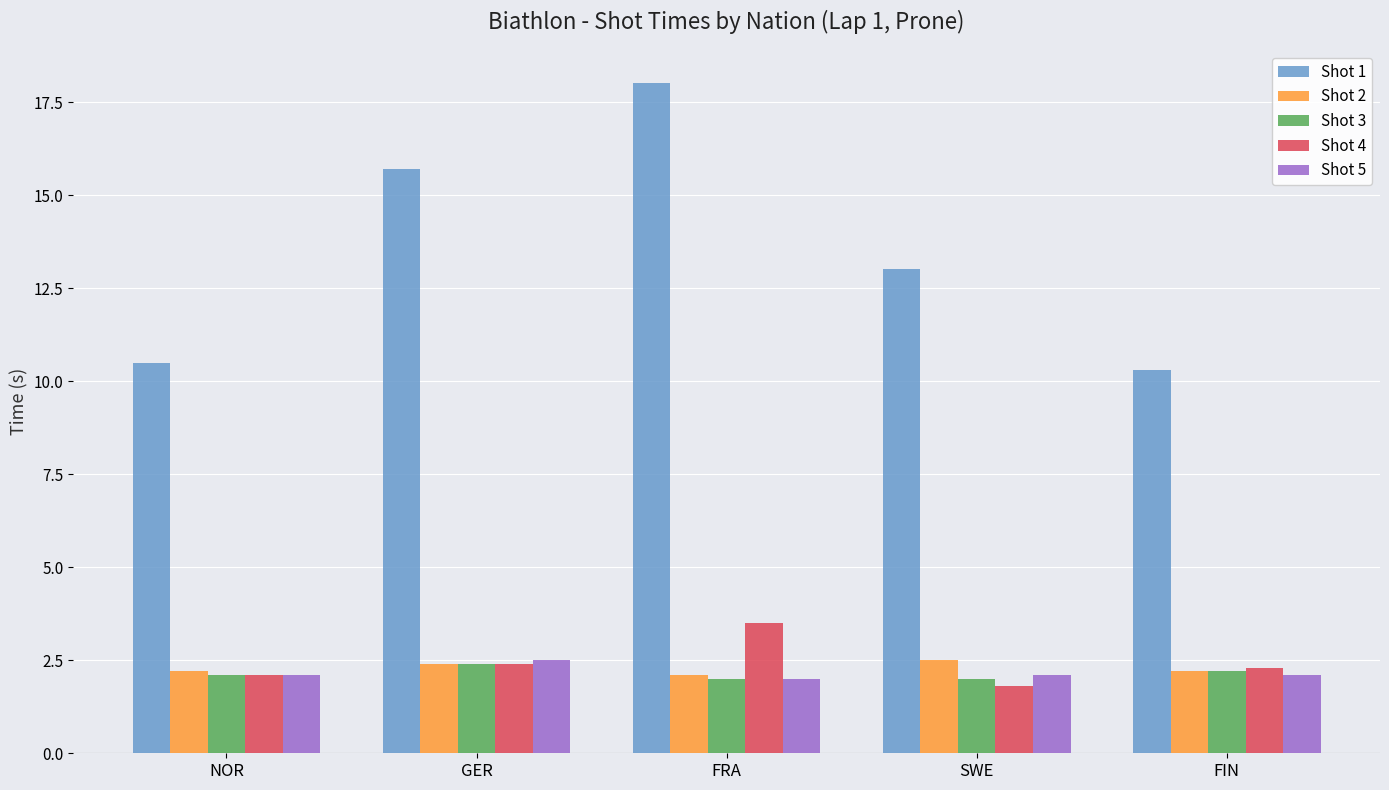

Is the value of Shot 3 at FRA greater than the value of Shot 1 at FIN?

No